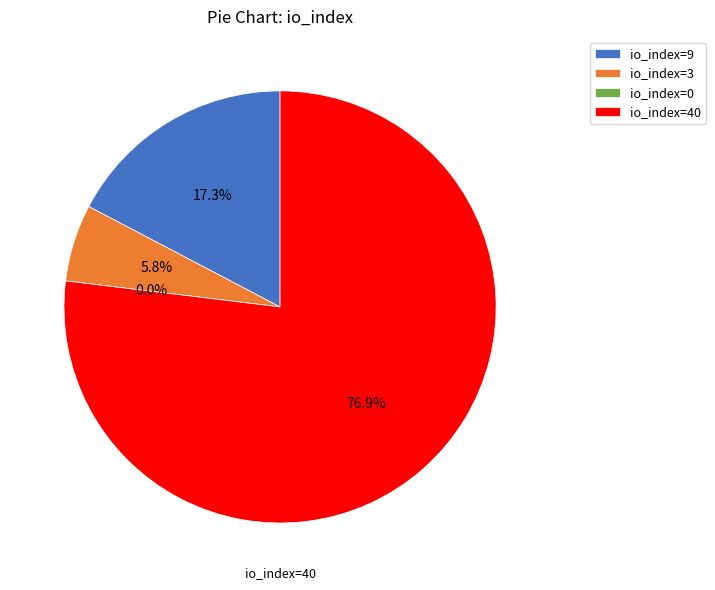

To the nearest percent, what is the average slice percentage?

25%